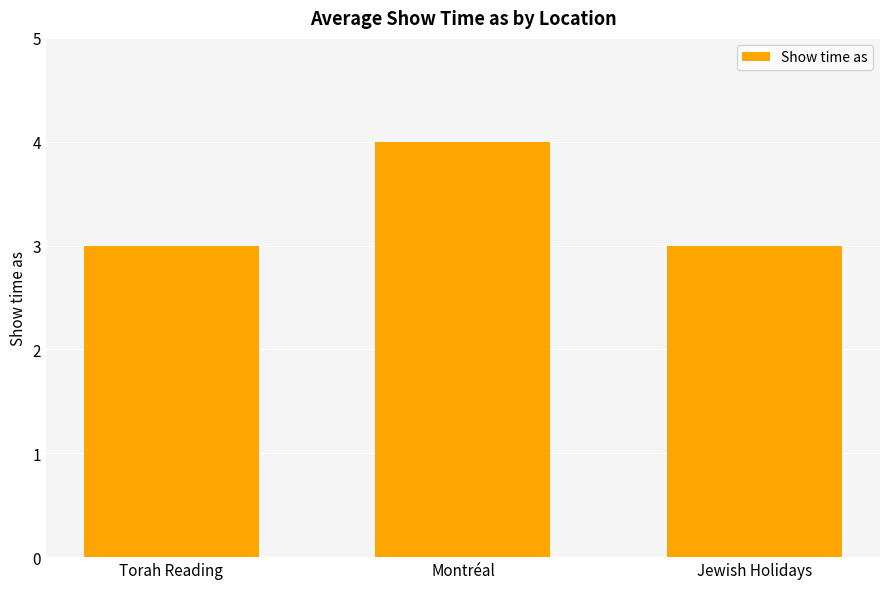

What is the change in value from Torah Reading to Montréal?

+1